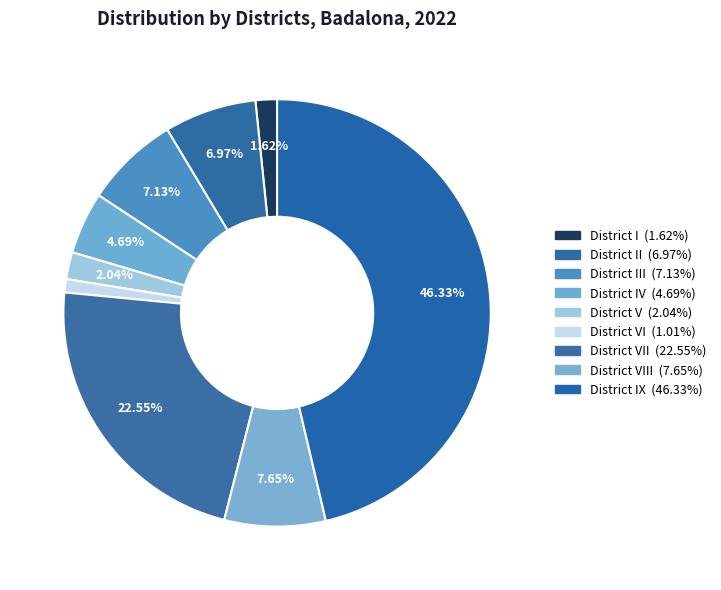

What is the largest slice in the pie chart?

District IX